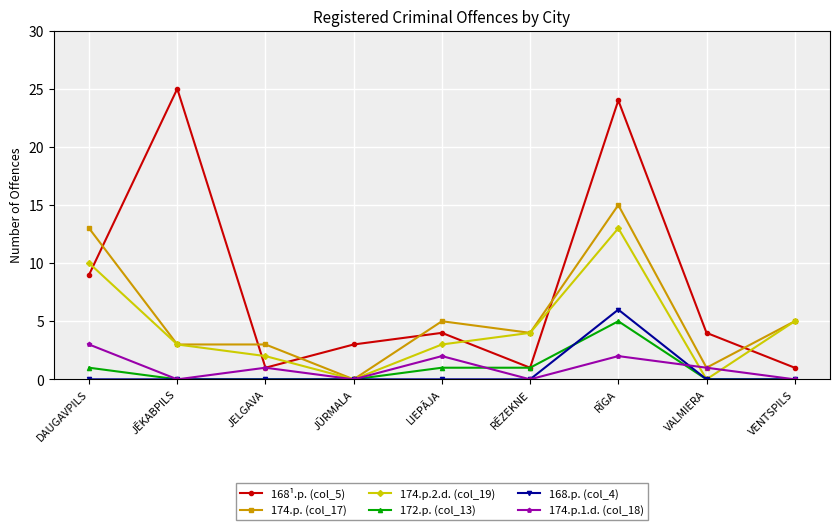

What is the approximate value of 174.p. (col_17) at JĒKABPILS?

3